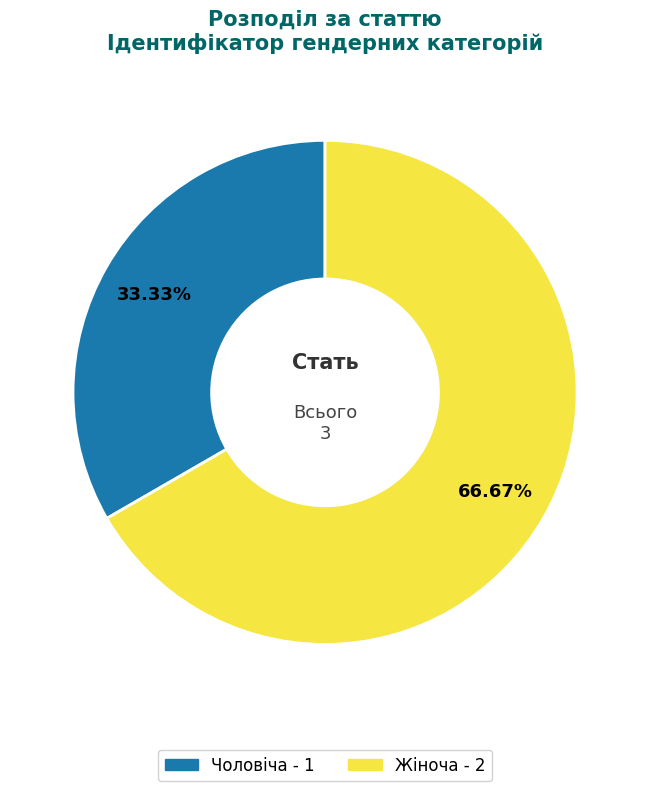

Count the number of slices in the pie.

2